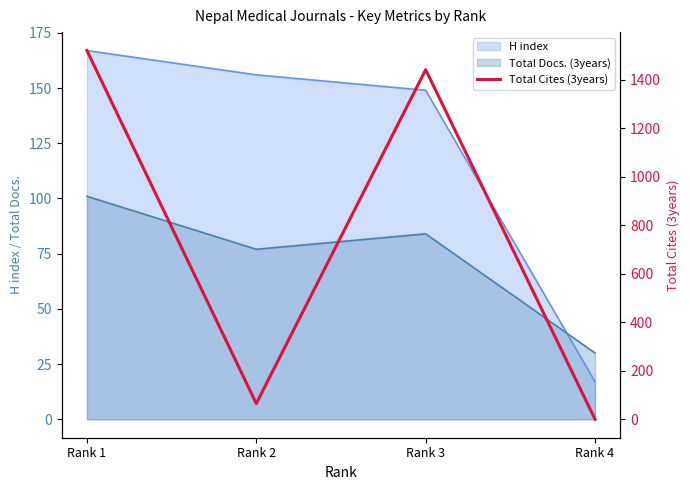

The value at Rank 1 is 419. True or false?

False